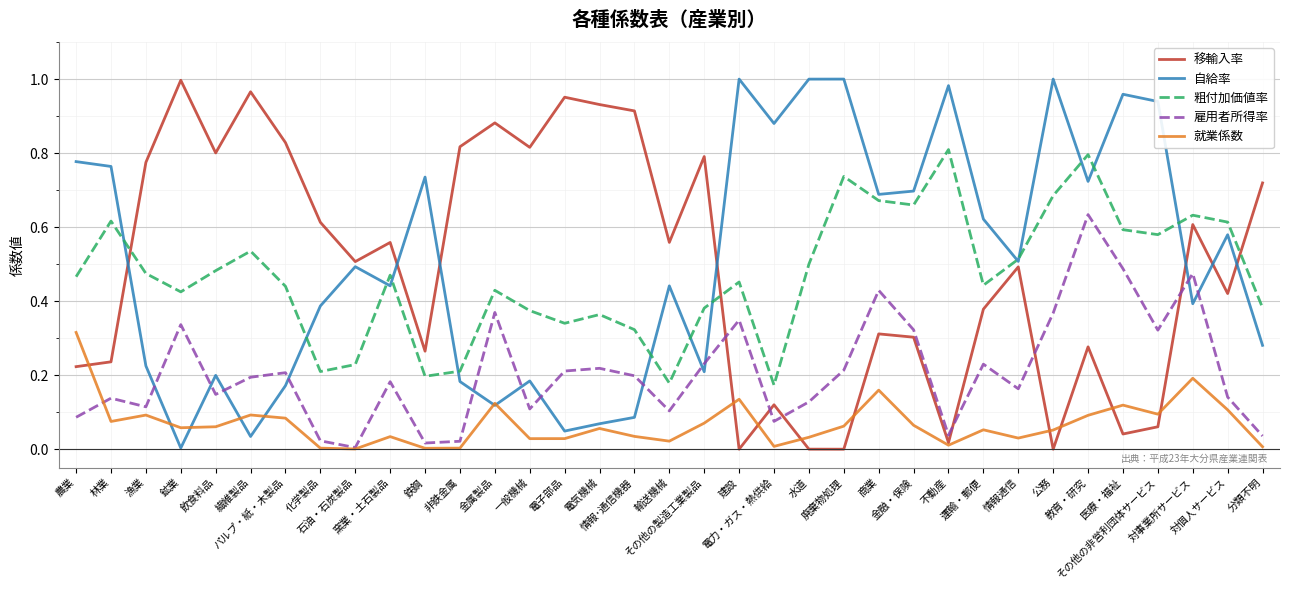

True or false: 雇用者所得率 and 自給率 intersect in this chart.

True